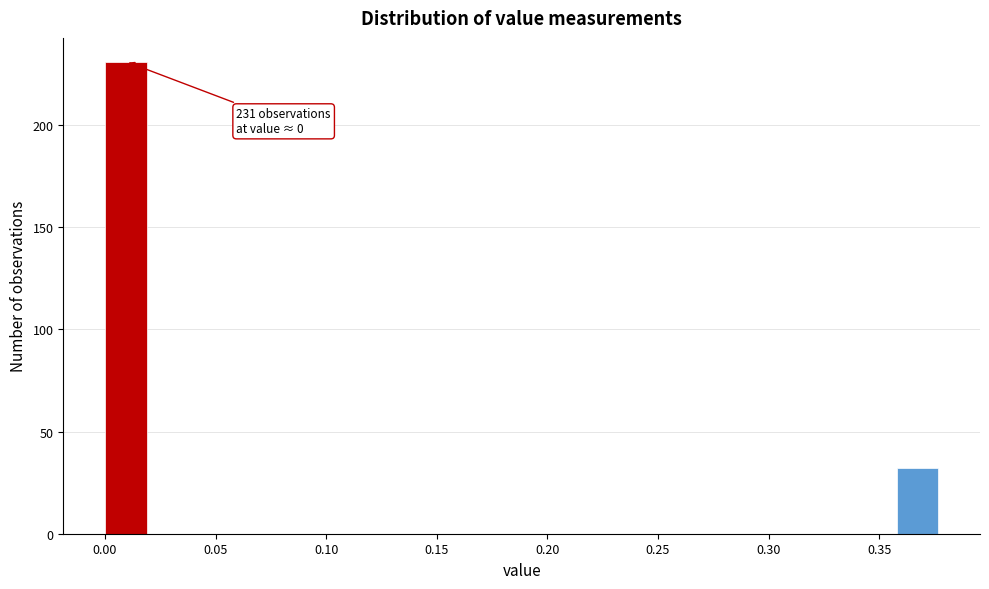

Read against the x-axis, roughly where is the centre of the tallest bar?

0.010